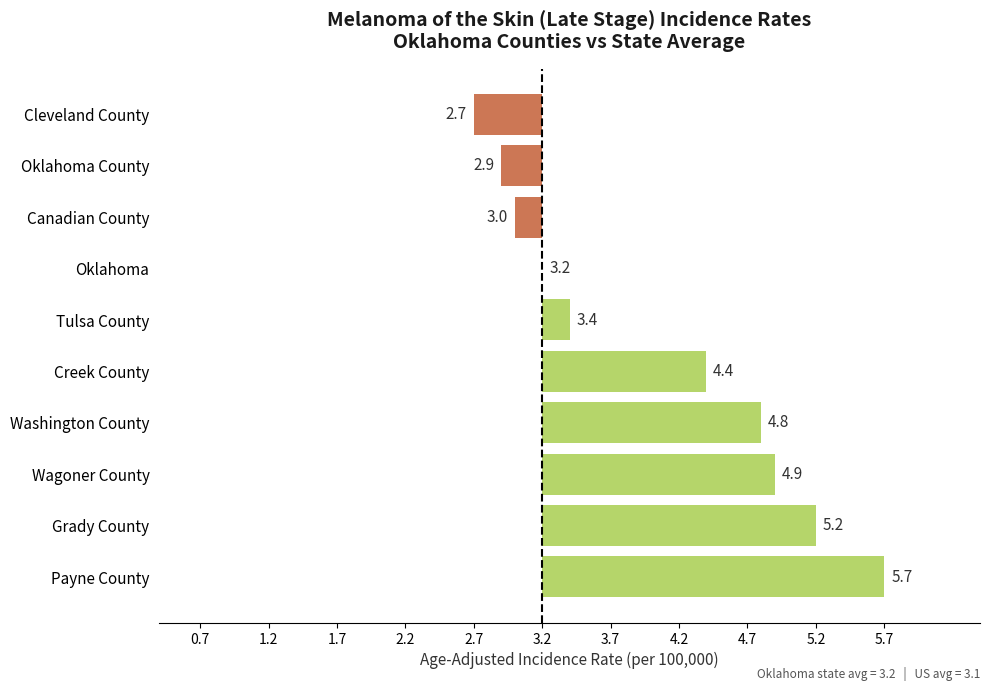

Are the bars horizontal?

Yes